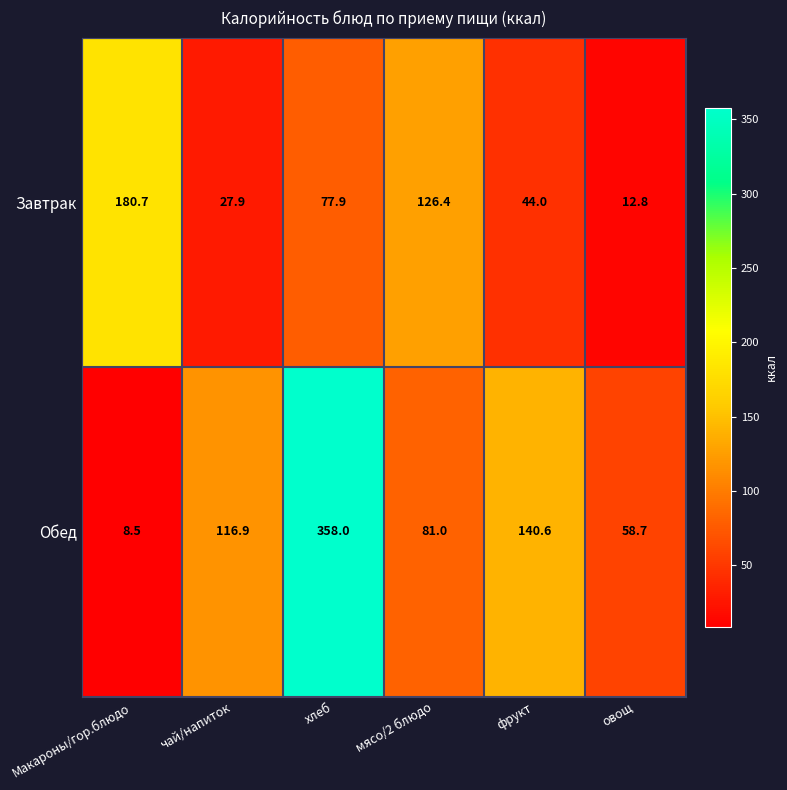

What is the sum of all Обед values?

763.7